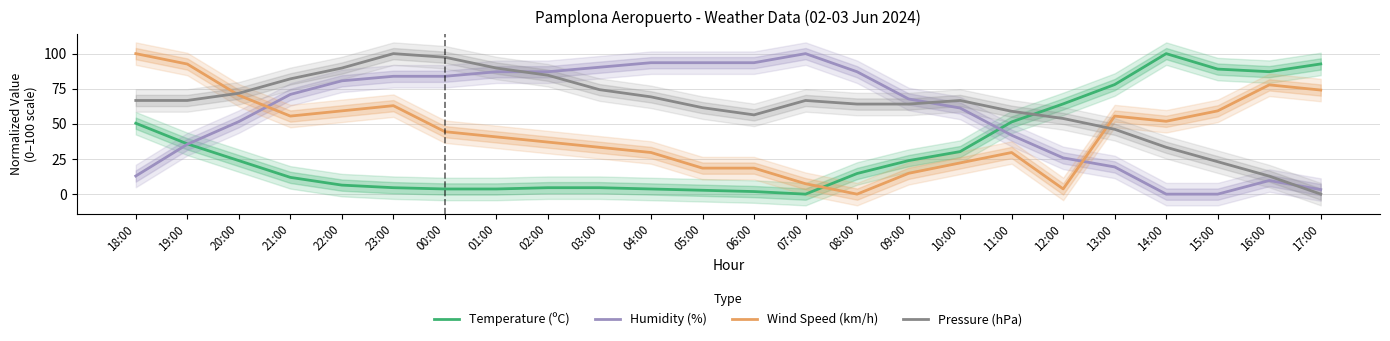

What is the difference between the Pressure (hPa) values at 13:00 and 09:00?

17.9